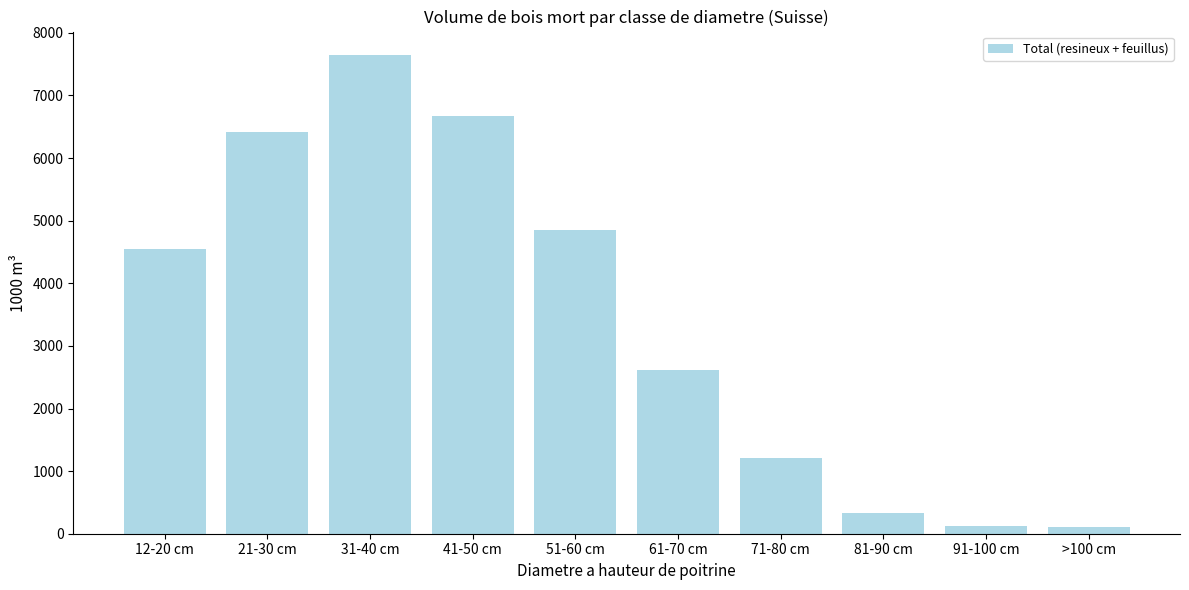

The value at 71-80 cm is 692. True or false?

False